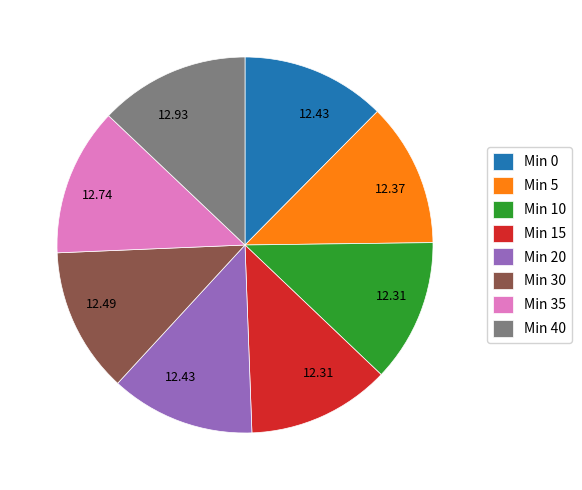

Approximately how many times larger is the value at Min 35 compared to Min 15?

1.0